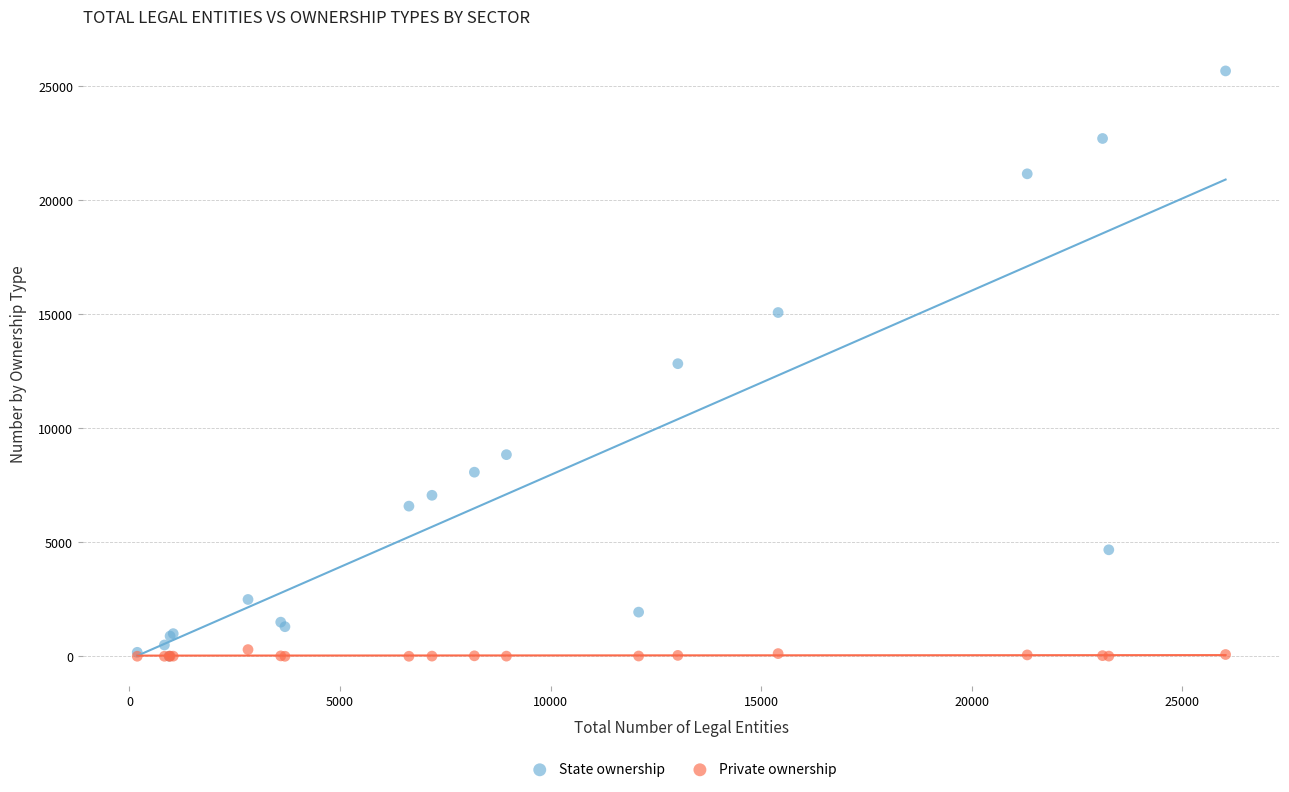

Which series has the largest Y range (max minus min)?

State ownership